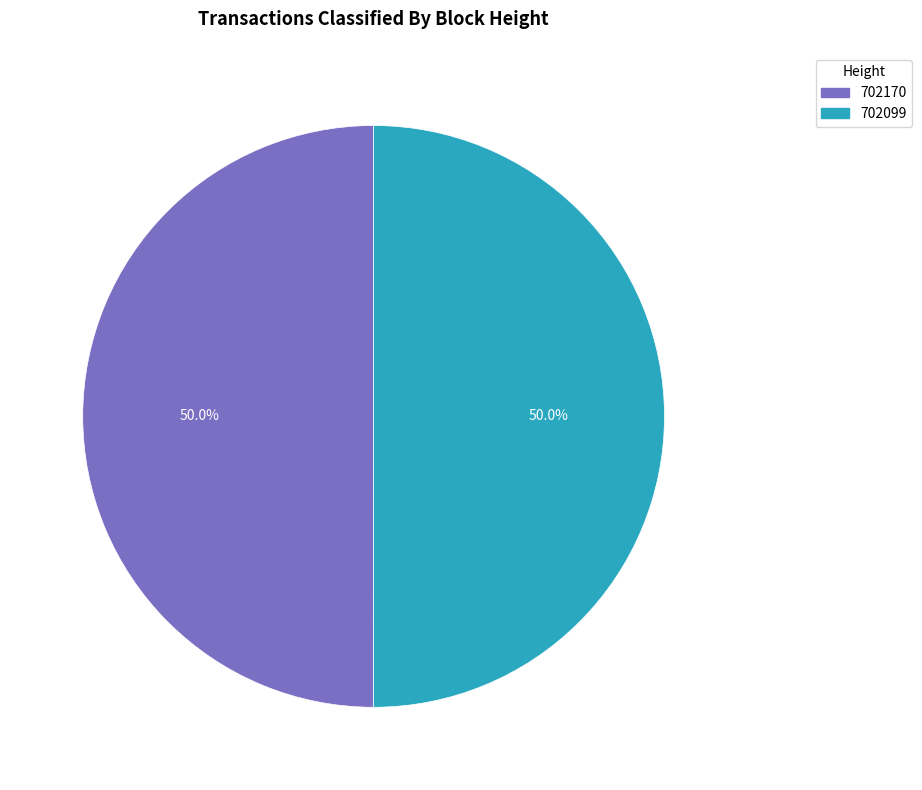

Combined, do 702099 and 702170 account for over 50%?

Yes